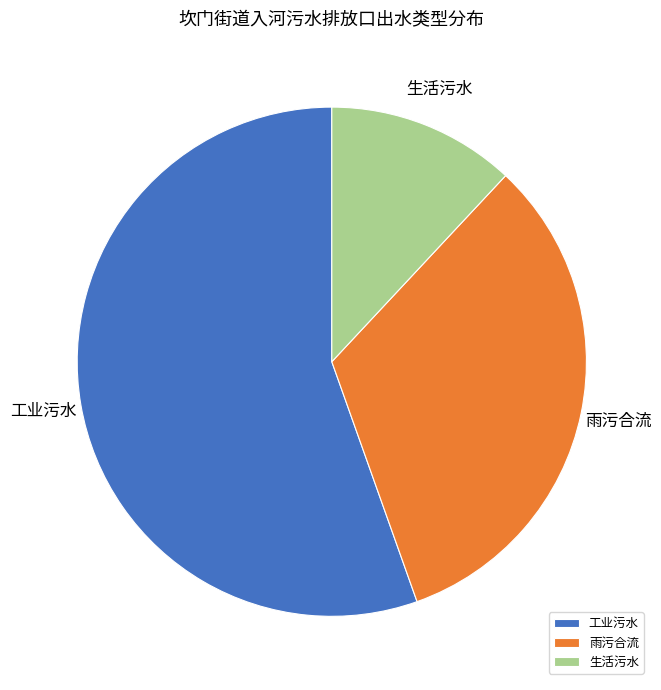

Count the number of slices in the pie.

3